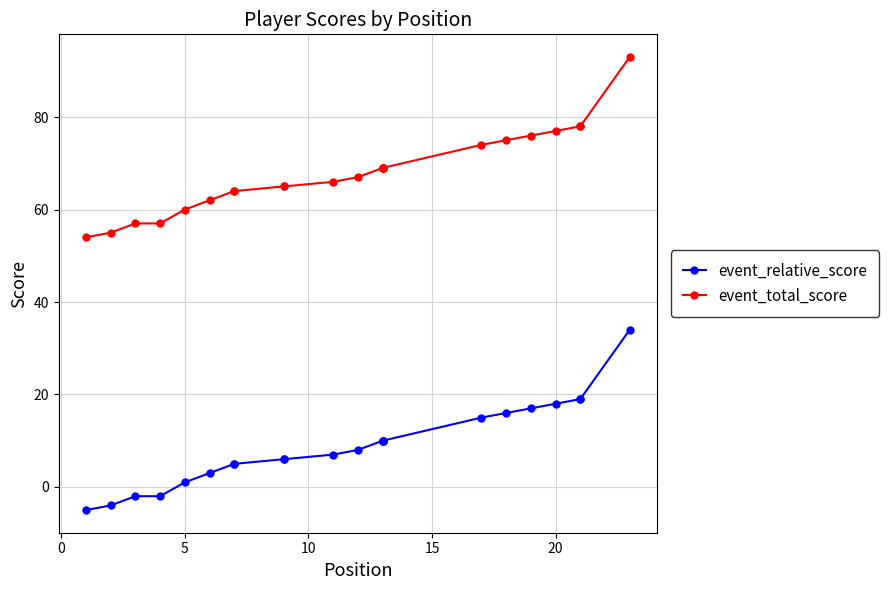

What is the minimum value for event_total_score?

54